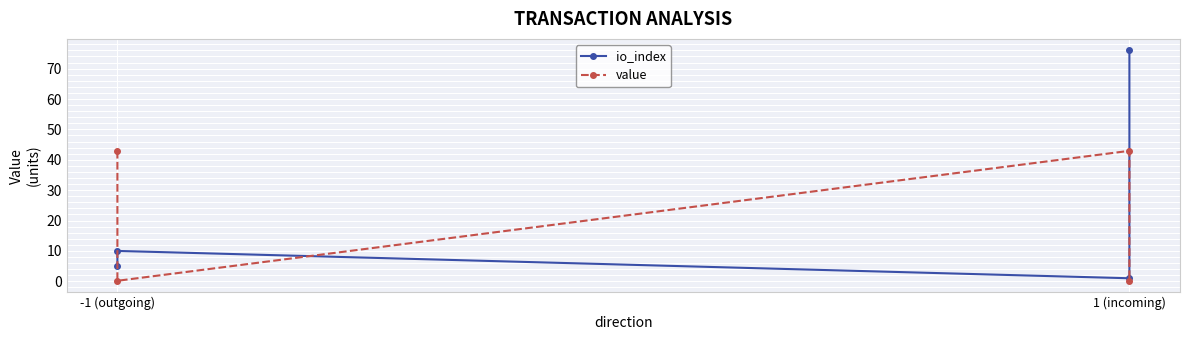

True or false: io_index and value intersect in this chart.

True